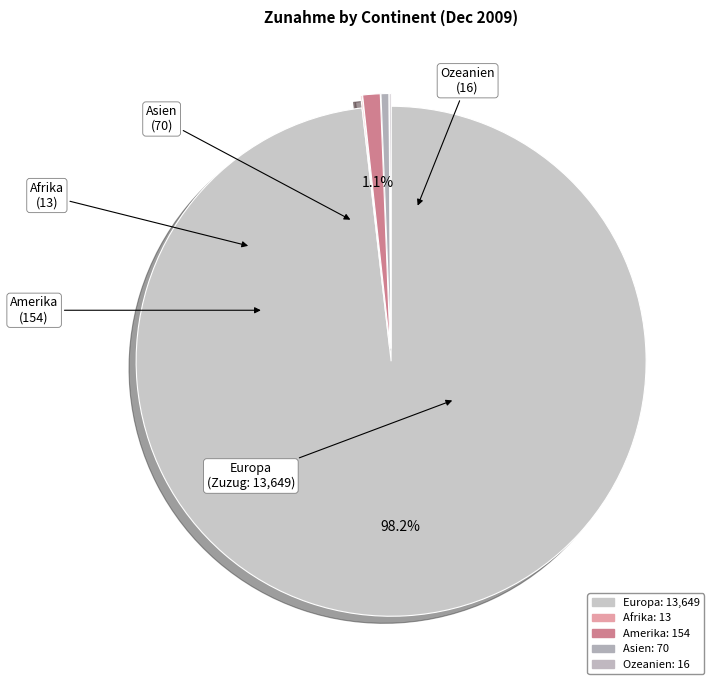

Which has a higher value, Afrika or Europa?

Europa